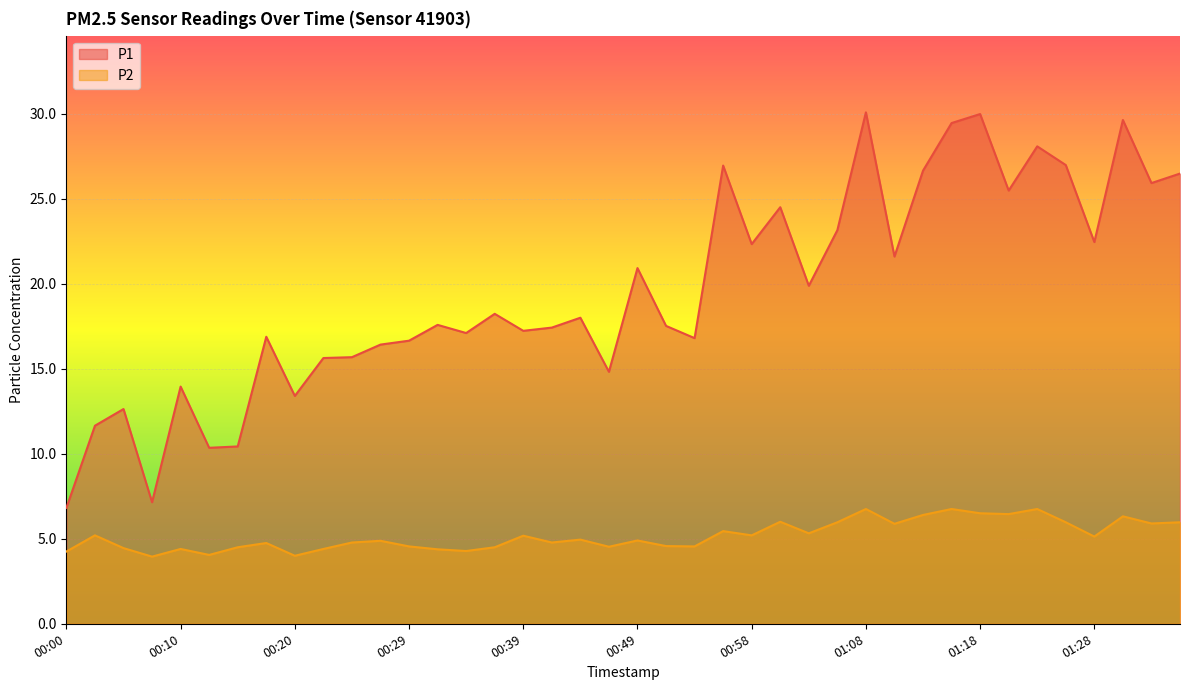

Between 00:54 and 00:17, which is larger?

00:17